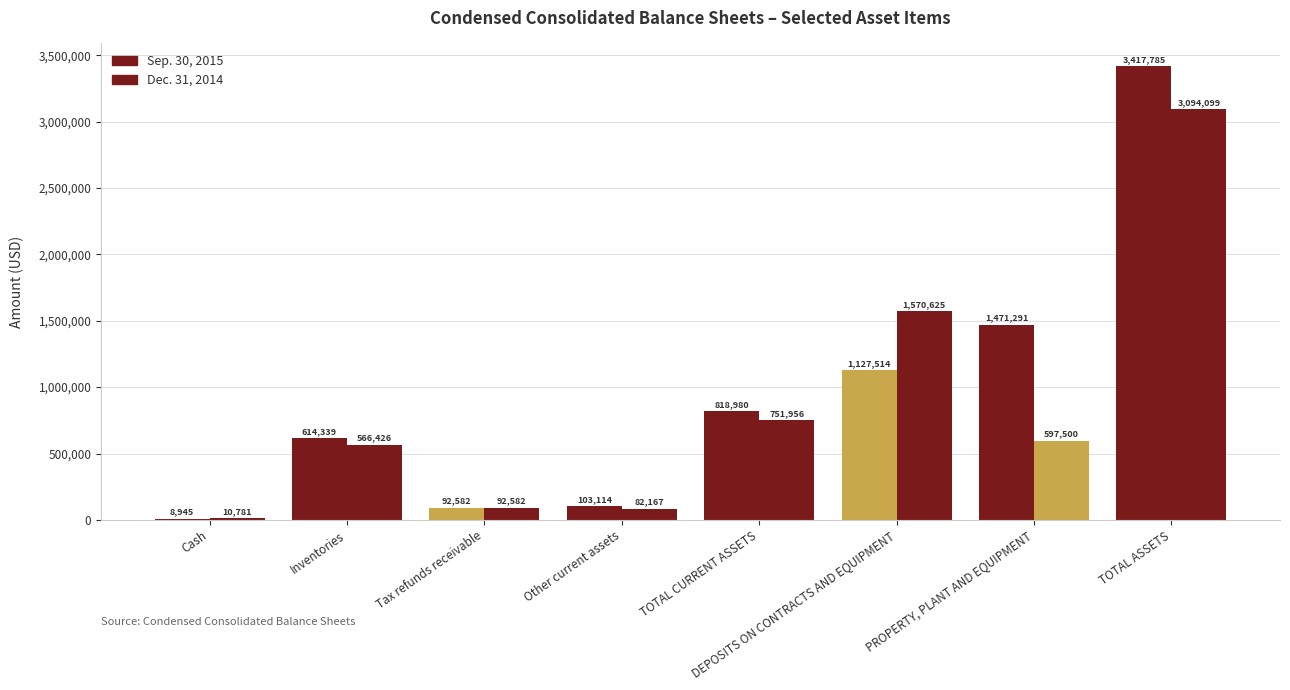

Reading right to left, transcribe all the data shown in this chart.

Sep. 30, 2015: TOTAL ASSETS=3417785	PROPERTY, PLANT AND EQUIPMENT=1471291	DEPOSITS ON CONTRACTS AND EQUIPMENT=1127514	TOTAL CURRENT ASSETS=818980	Other current assets=103114	Tax refunds receivable=92582	Inventories=614339	Cash=8945
Dec. 31, 2014: TOTAL ASSETS=3094099	PROPERTY, PLANT AND EQUIPMENT=597500	DEPOSITS ON CONTRACTS AND EQUIPMENT=1570625	TOTAL CURRENT ASSETS=751956	Other current assets=82167	Tax refunds receivable=92582	Inventories=566426	Cash=10781